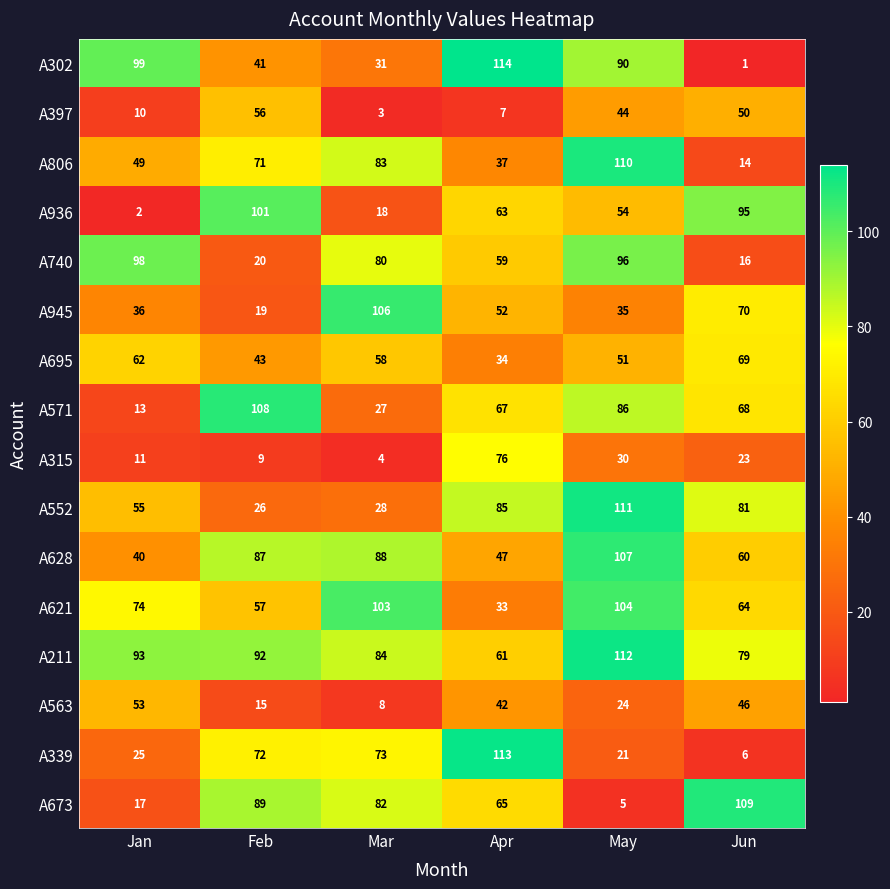

What is the spread (max minus min) of values at Jan?

97